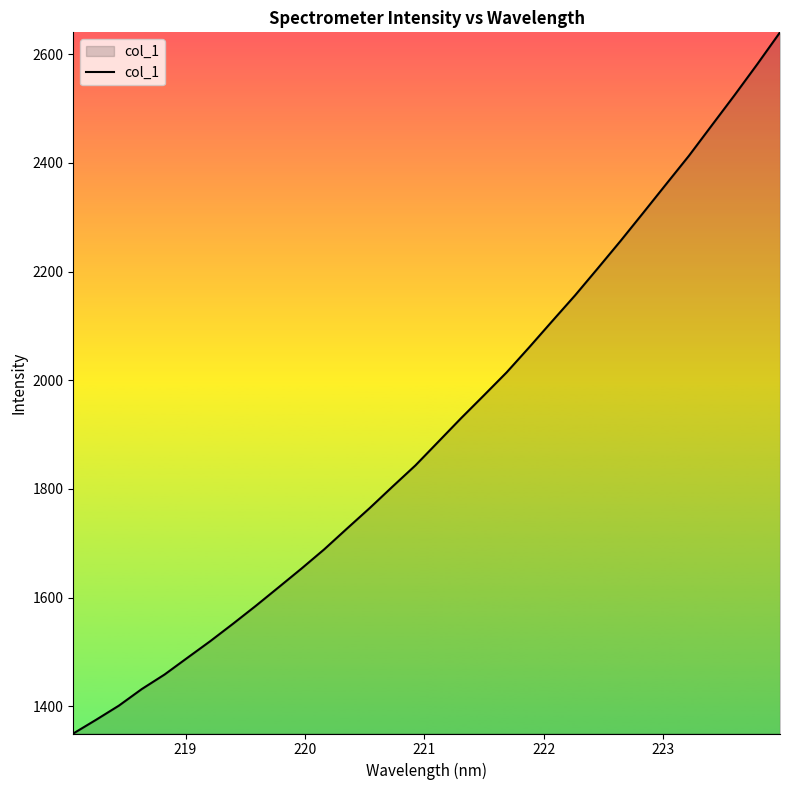

How many values are below 1886?

16